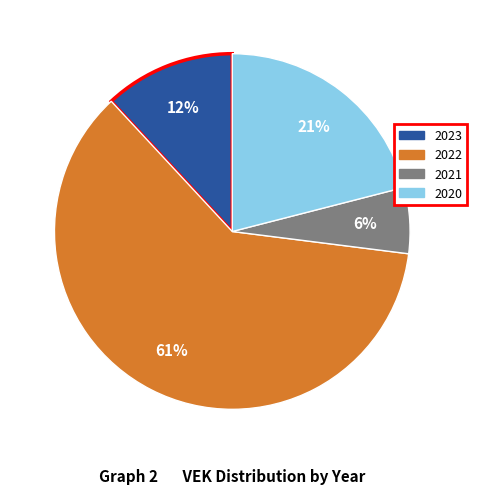

Is there any slice that represents more than half of the pie?

Yes